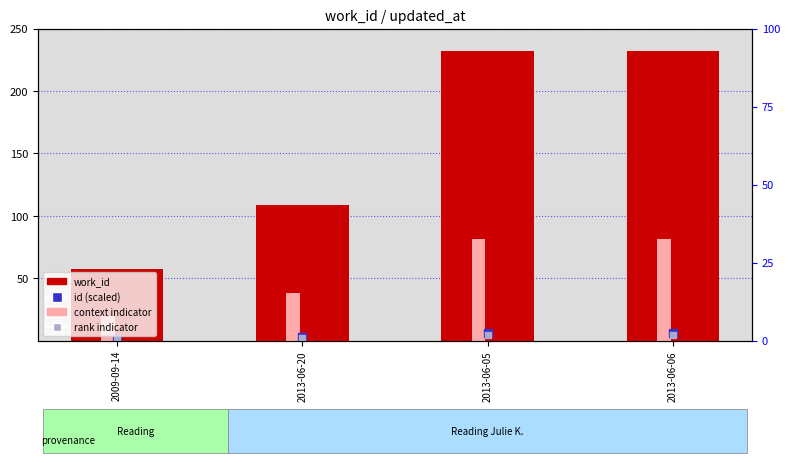

What is the total value across all series at 2013-06-20?

151.7